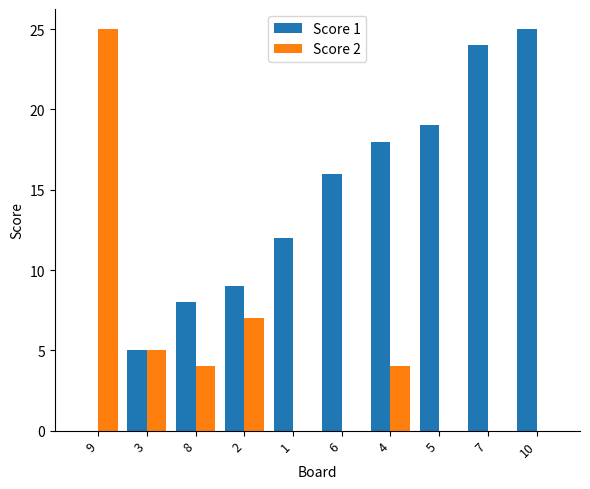

Between 6 and 10, which series saw the biggest shift?

Score 1